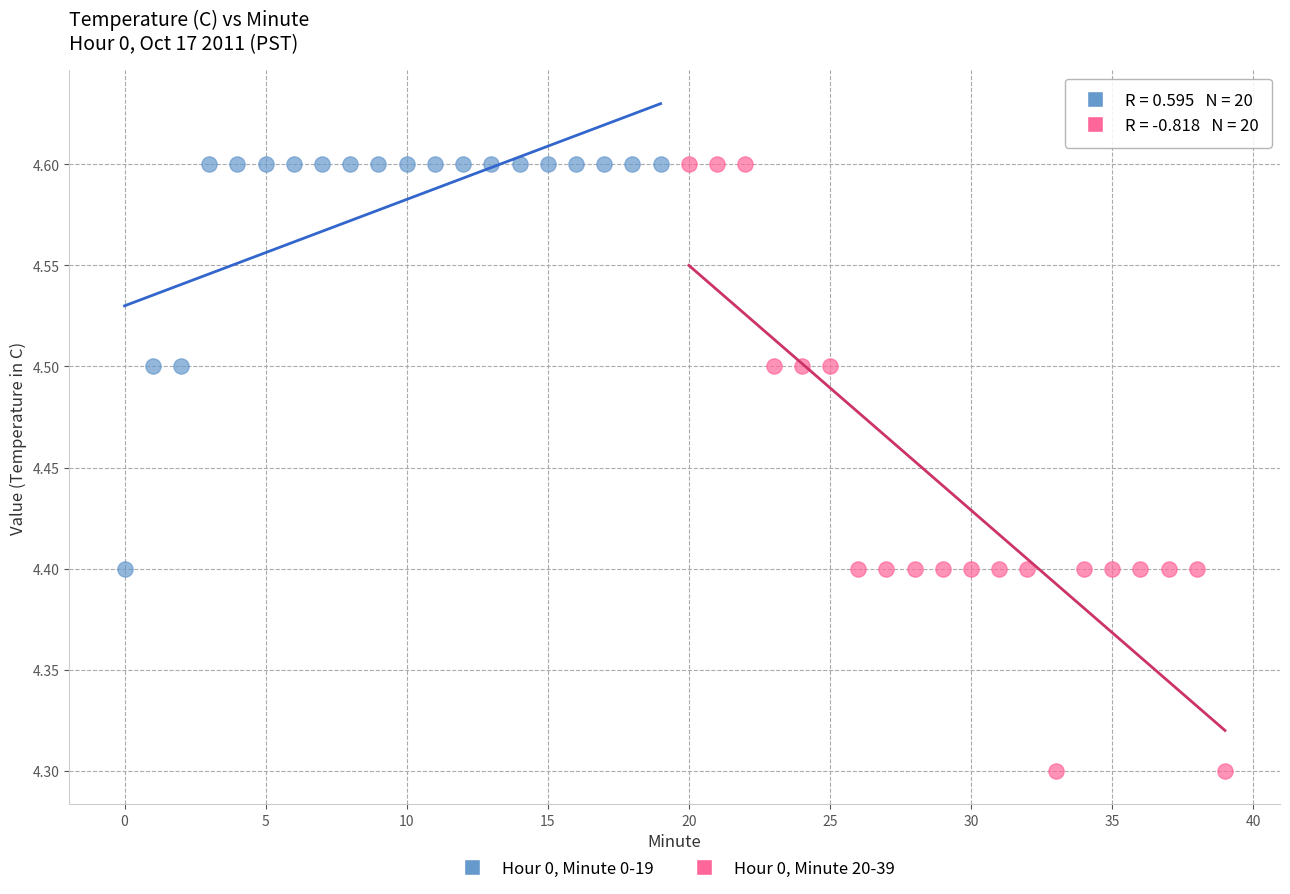

Which series has the widest spread of Y values?

Hour 0, Minute 20-39